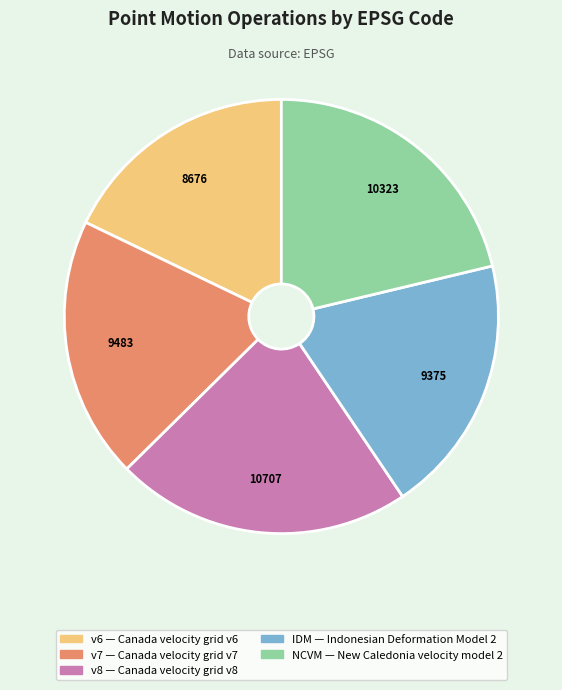

Does any single category account for the majority?

No